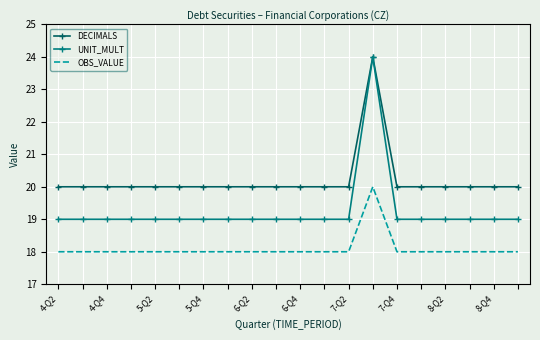

True or false: OBS_VALUE and UNIT_MULT intersect in this chart.

False